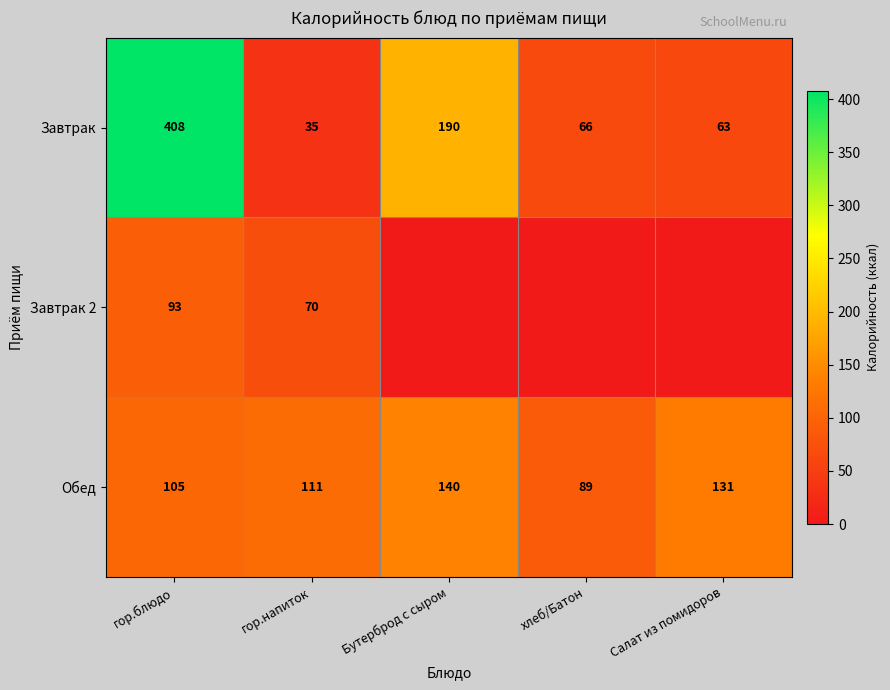

Which has a higher value, гор.блюдо or Салат из помидоров?

гор.блюдо